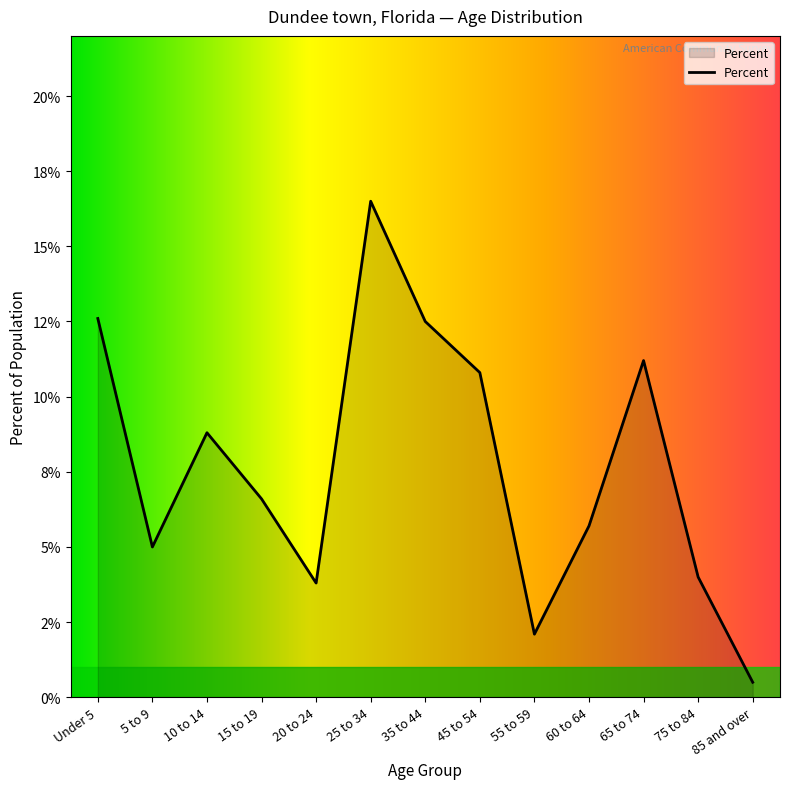

Reading left to right, extract all data points from this chart.

0.1	0.1	0.1	0.1	0.0	0.2	0.1	0.1	0.0	0.1	0.1	0.0	0.0